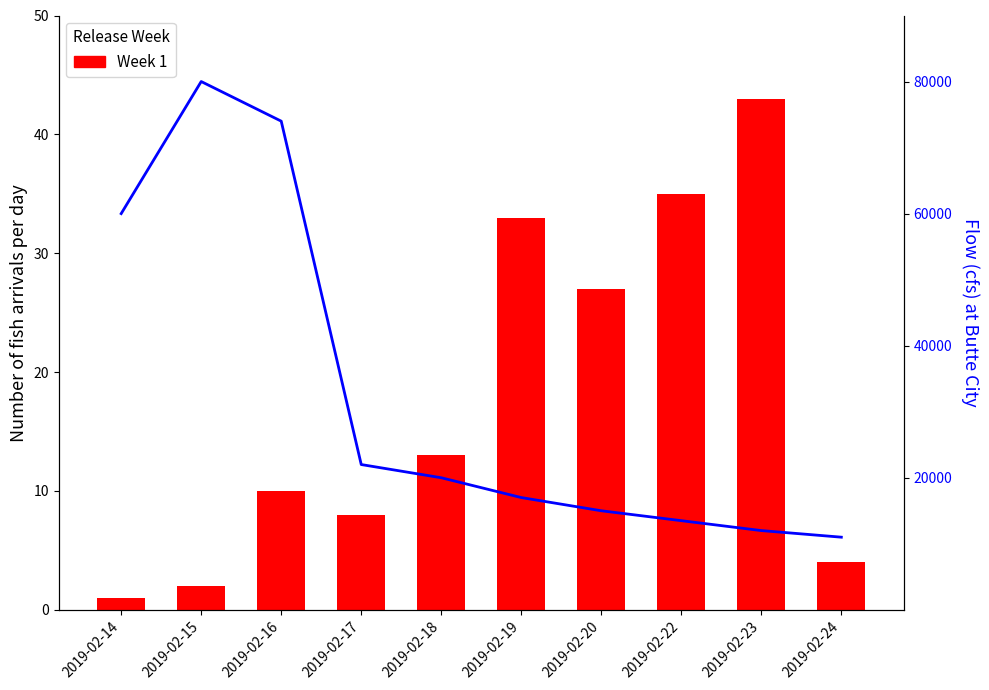

What is the smallest value displayed?

1